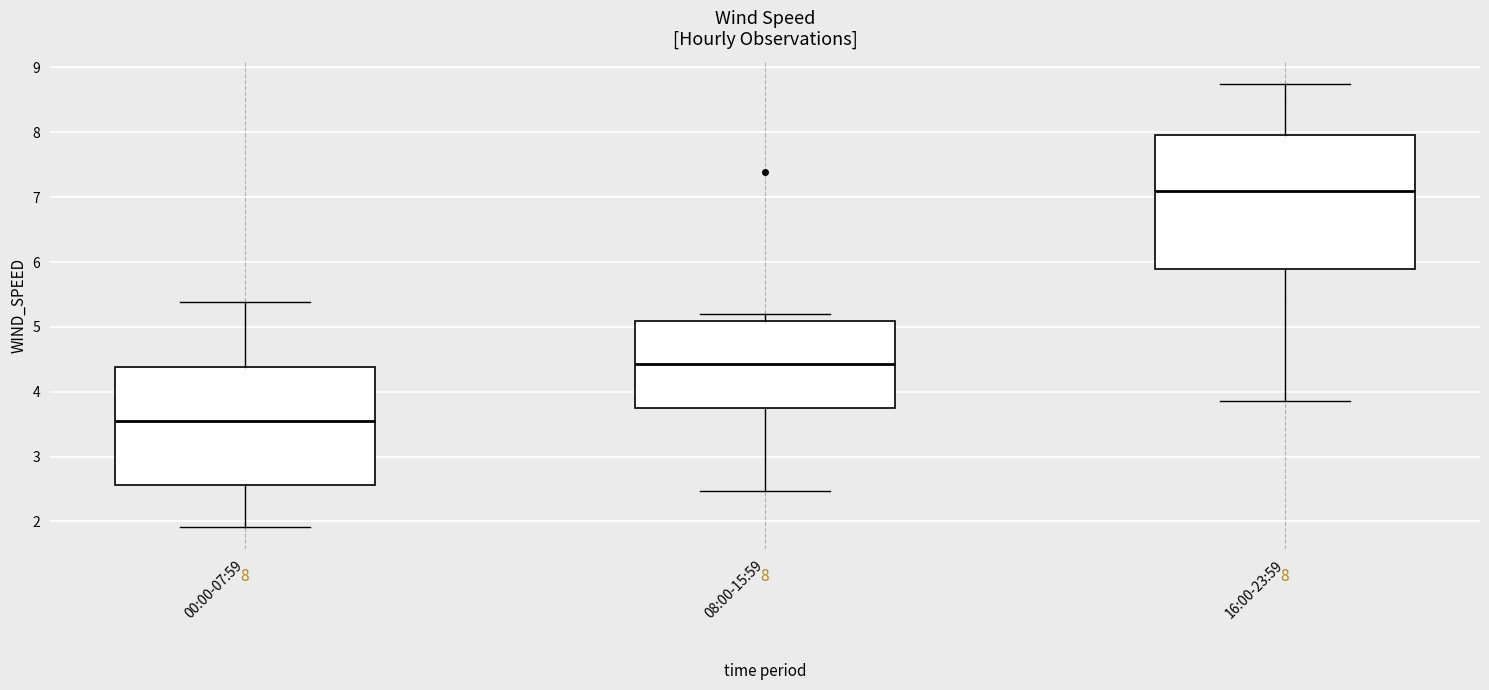

Which box has the lowest median line?

00:00-07:59